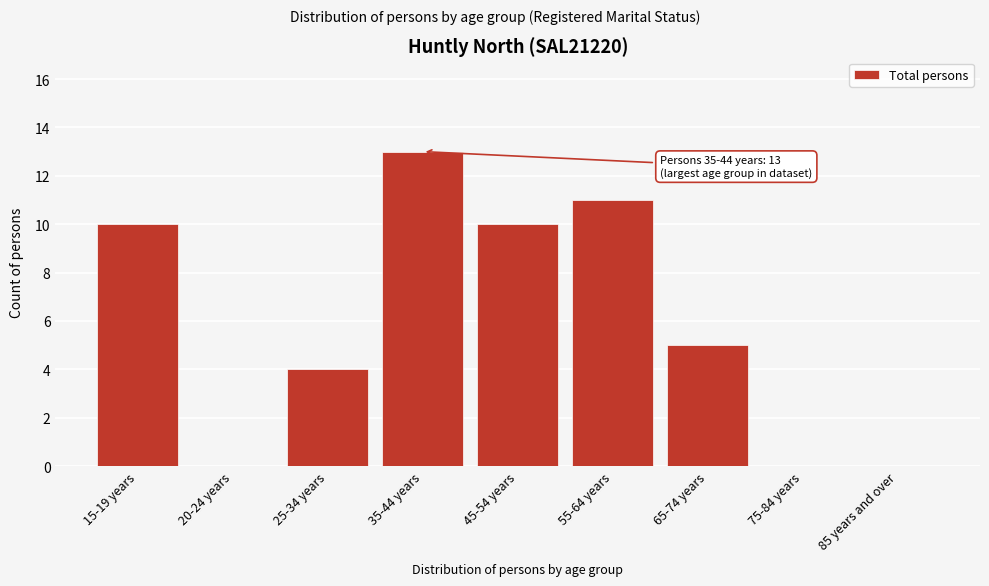

Reading left to right, transcribe all the data shown in this chart.

15-19 years=10	20-24 years=0	25-34 years=4	35-44 years=13	45-54 years=10	55-64 years=11	65-74 years=5	75-84 years=0	85 years and over=0